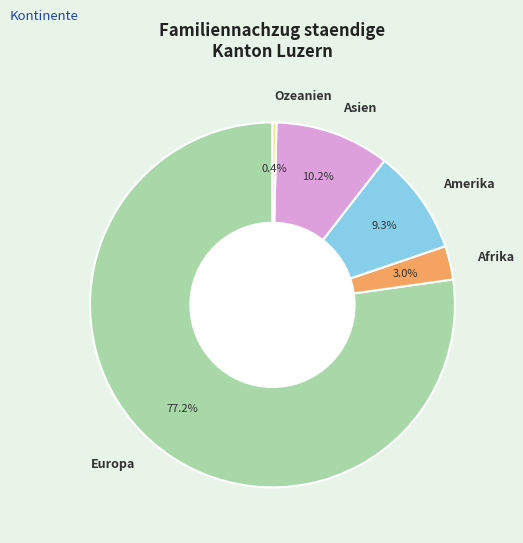

Count the number of slices in the pie.

5